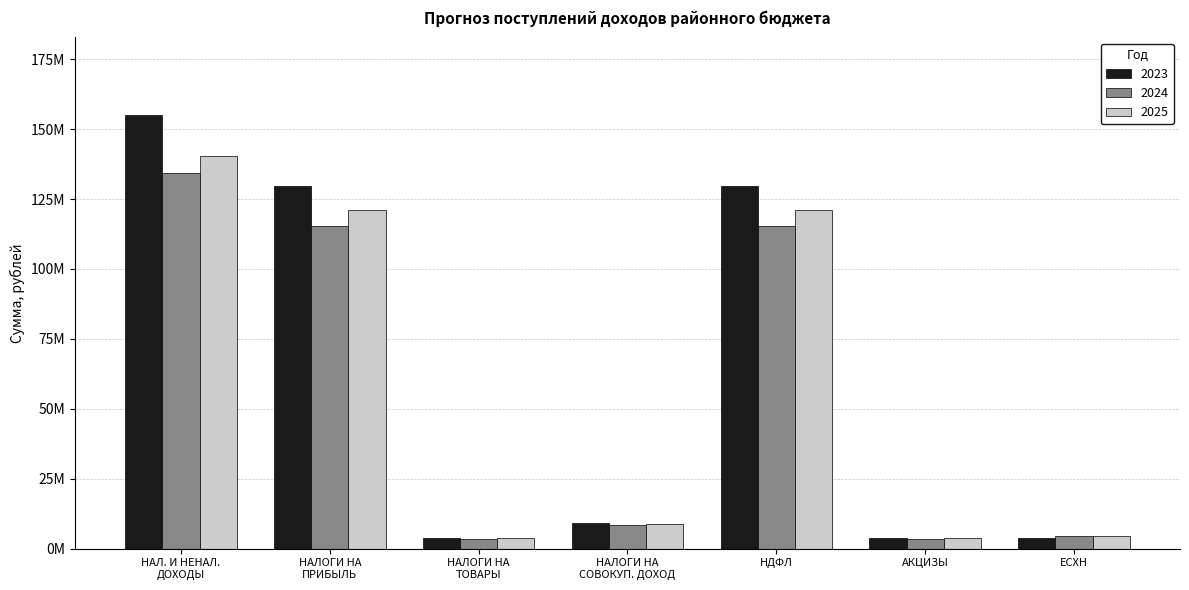

What are all the series names shown in the legend?

2023, 2024, 2025